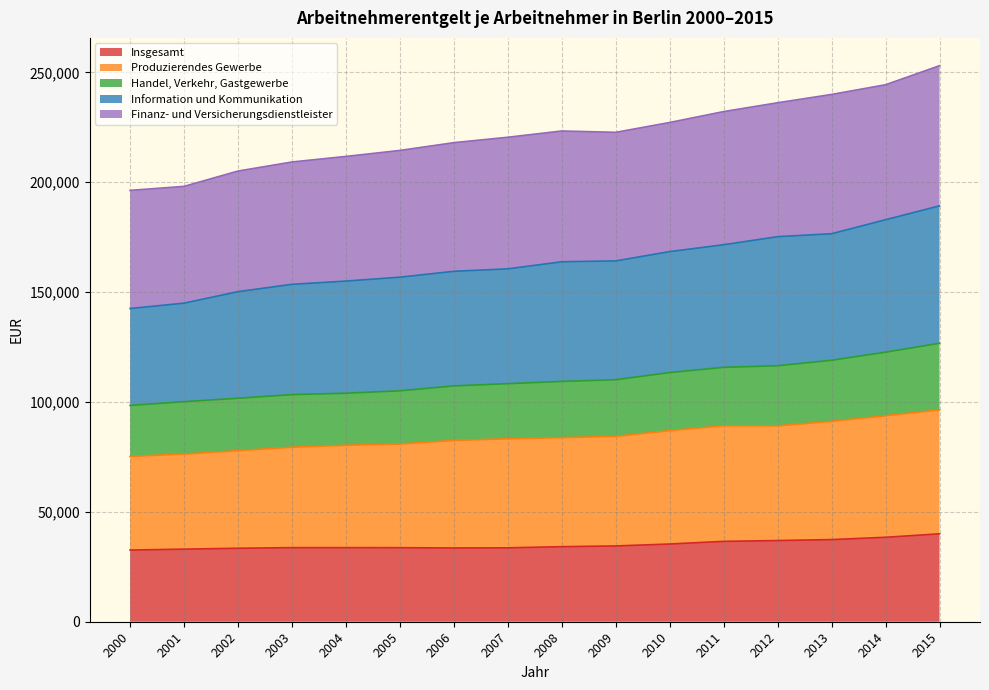

True or false: Information und Kommunikation has more than 0 points higher than both neighbors.

False